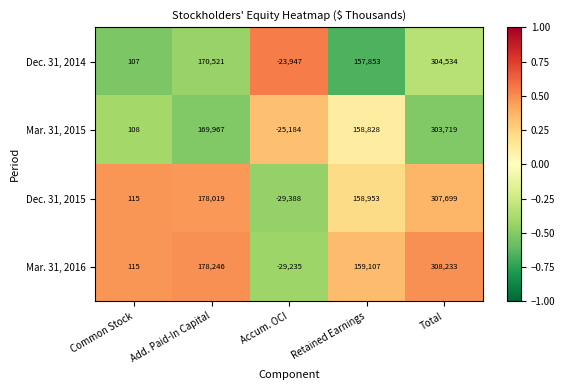

Which series has the largest total across all categories?

Mar. 31, 2016